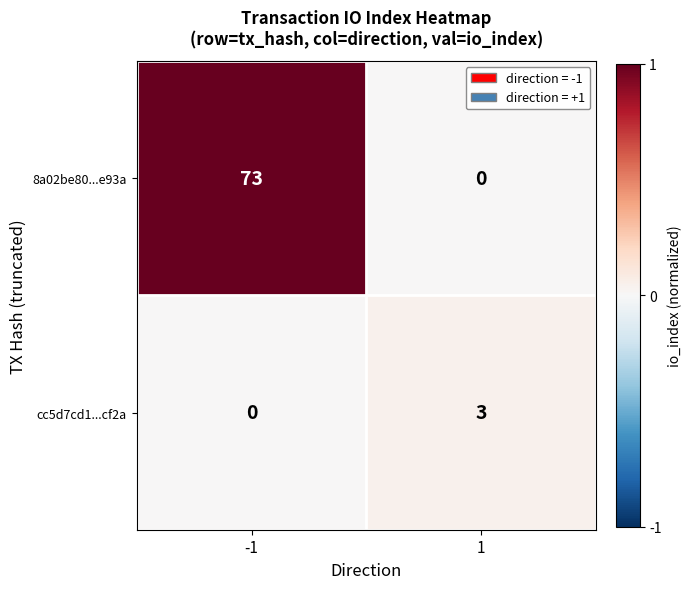

The value of 8a02be80...e93a at 1 is 0. True or false?

True